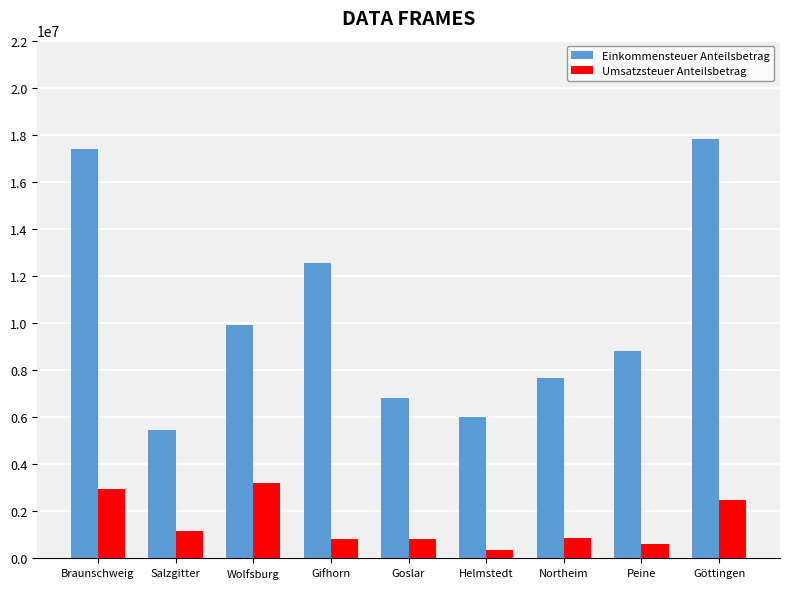

What are all the series names shown in the legend?

Einkommensteuer Anteilsbetrag, Umsatzsteuer Anteilsbetrag